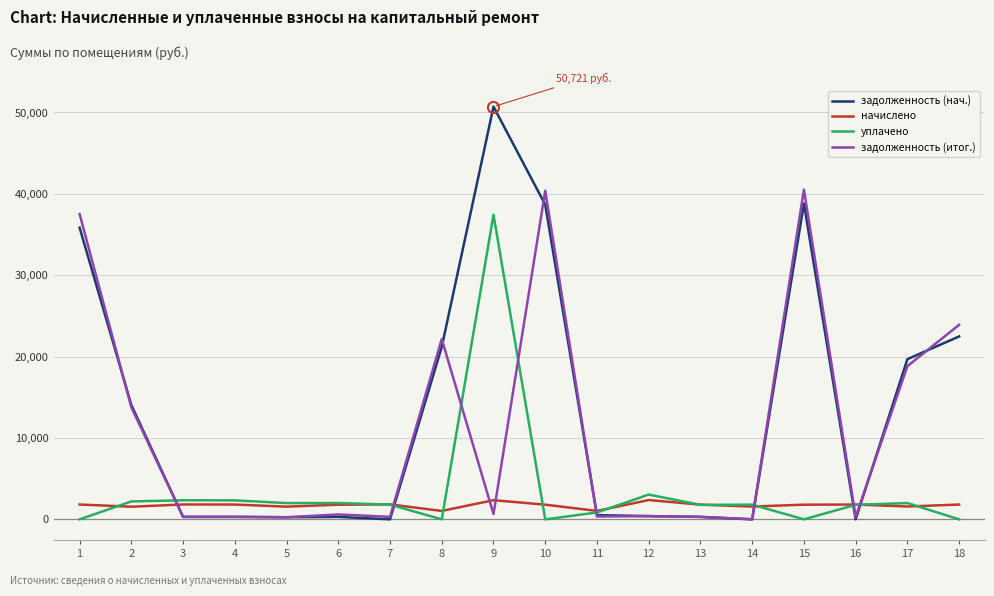

What are all the series names shown in the legend?

задолженность (нач.), начислено, уплачено, задолженность (итог.)